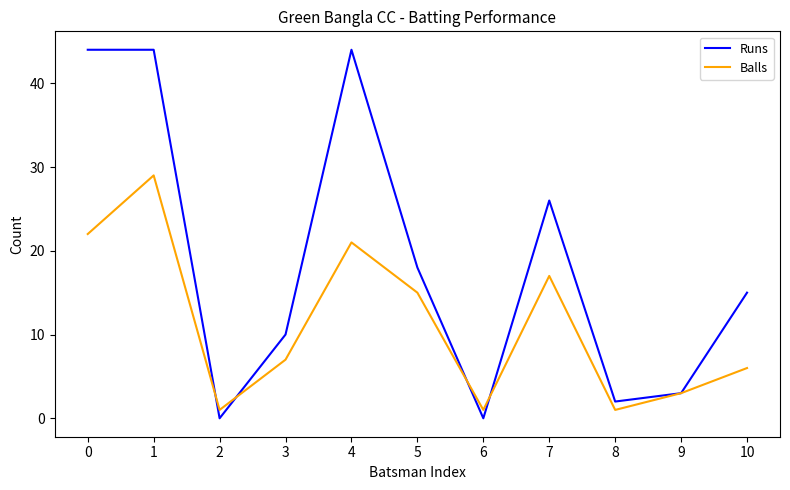

What is the approximate value of Balls at 5, to the nearest 5?

15